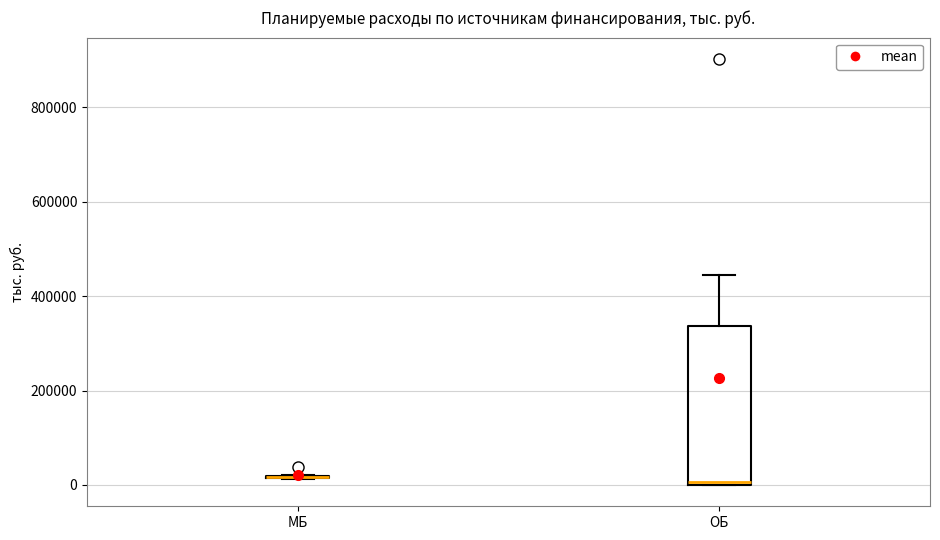

Which box is the tallest, from its lower edge to its upper edge?

ОБ